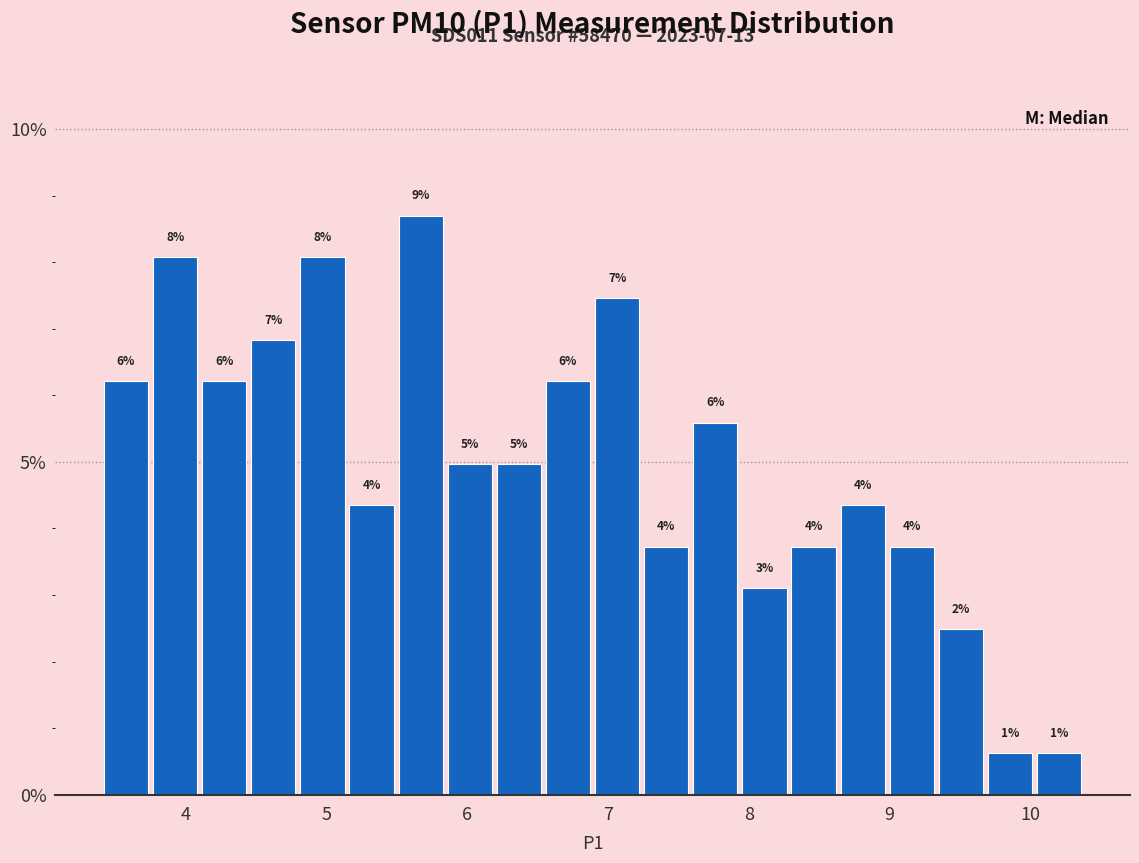

Read against the x-axis, roughly where is the centre of the tallest bar?

5.7